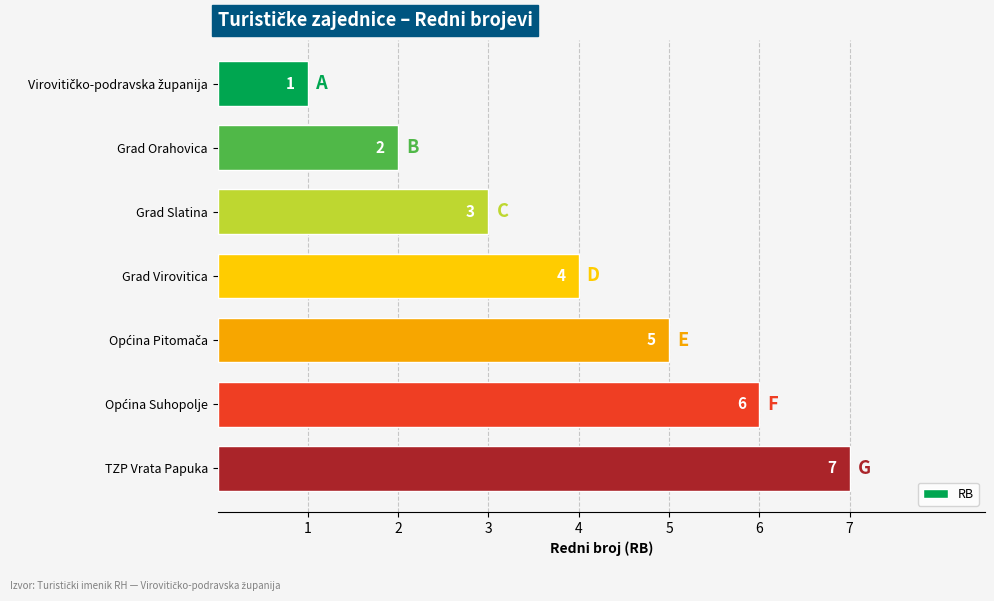

Is it true that the value at TZP Vrata Papuka is 7?

True